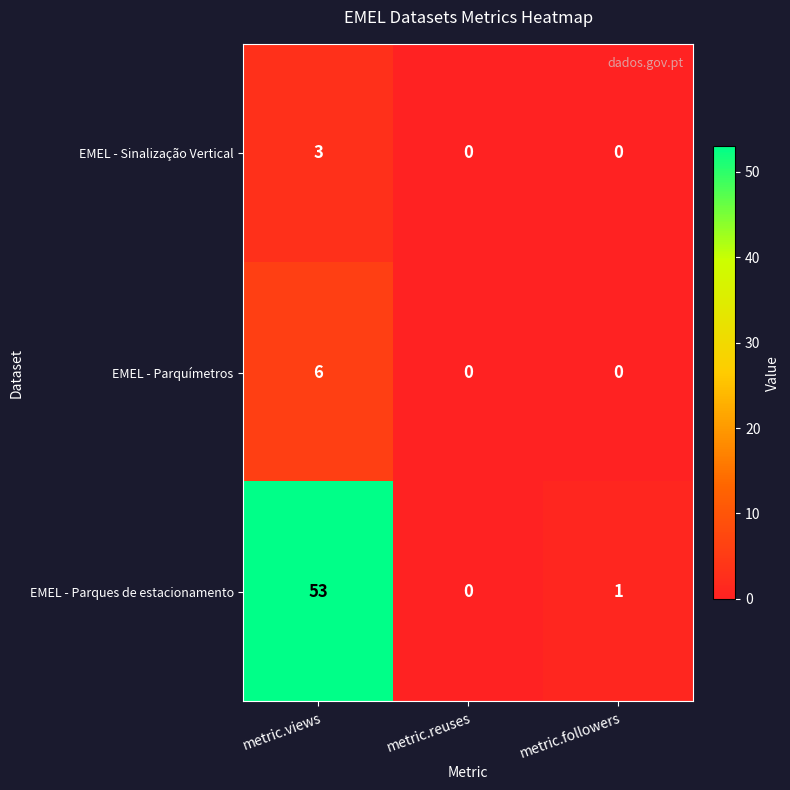

Reading right to left, list all the values displayed in this chart.

EMEL - Sinalização Vertical: metric.followers=0	metric.reuses=0	metric.views=3
EMEL - Parquímetros: metric.followers=0	metric.reuses=0	metric.views=6
EMEL - Parques de estacionamento: metric.followers=1	metric.reuses=0	metric.views=53